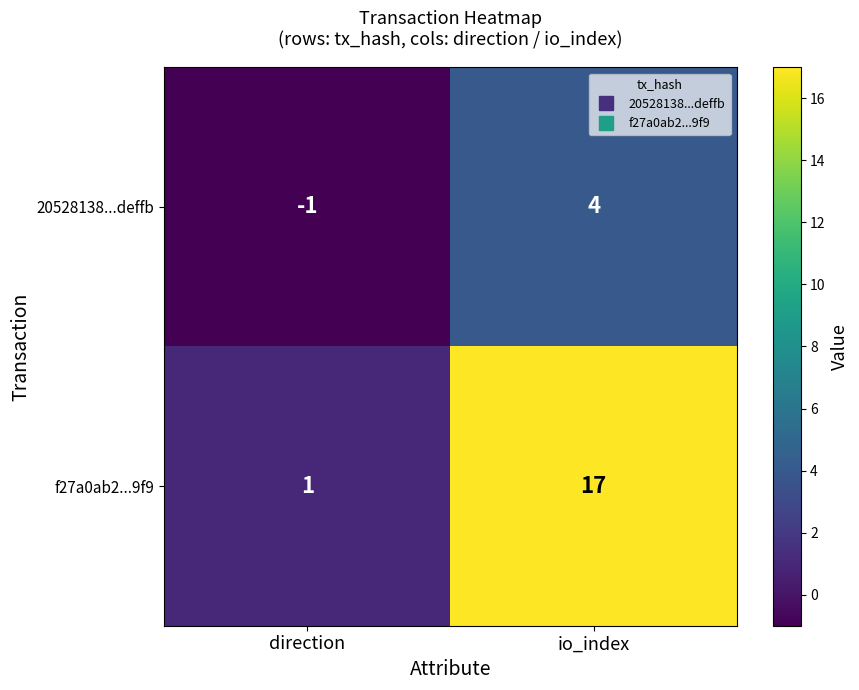

What is the approximate value of f27a0ab2...9f9 at io_index?

17